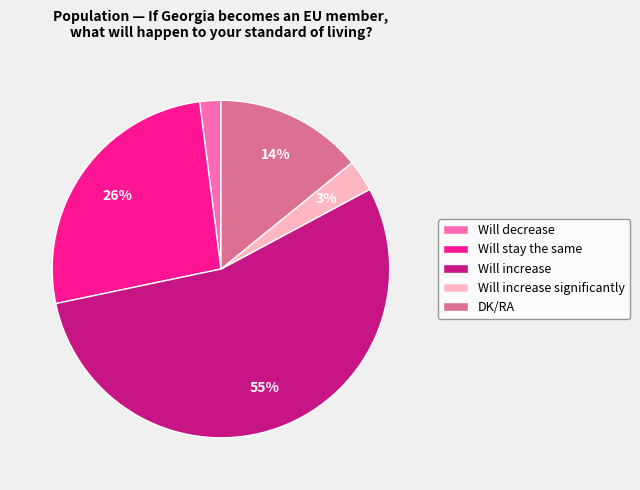

Between Will increase and Will decrease, which is larger?

Will increase